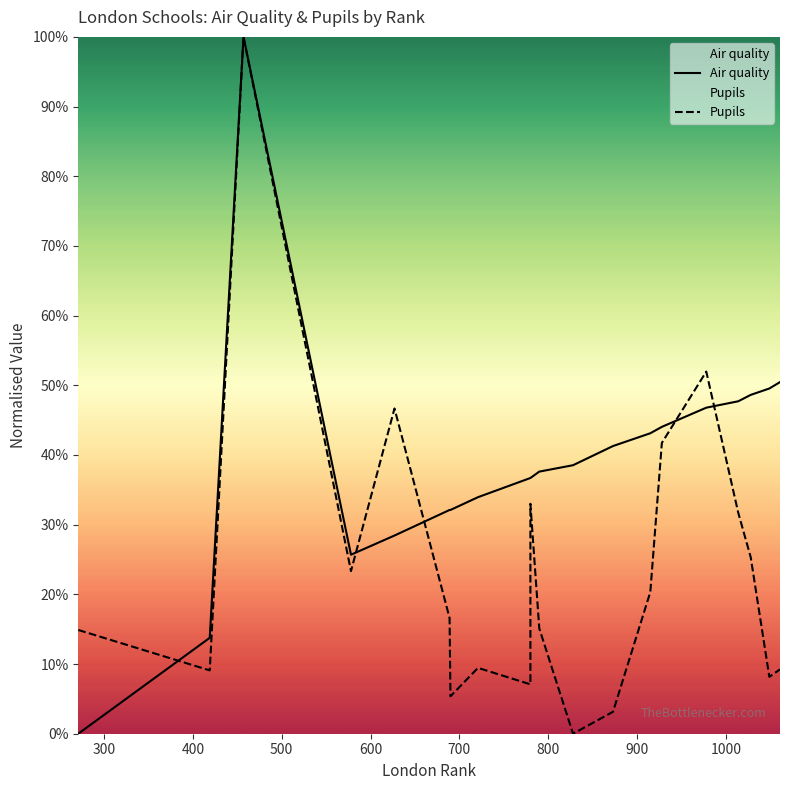

List the series in order of their peak value, highest first.

Air quality, Pupils